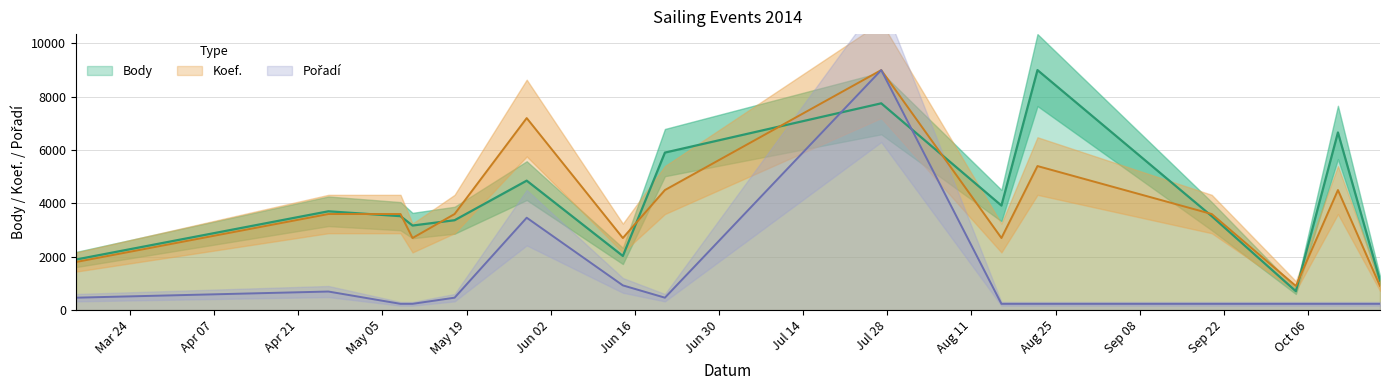

What is the highest value of the Koef. series?

8994.0